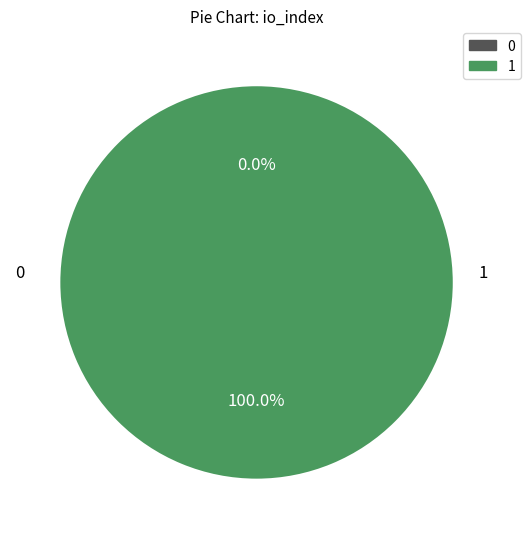

How many segments does this pie chart have?

2